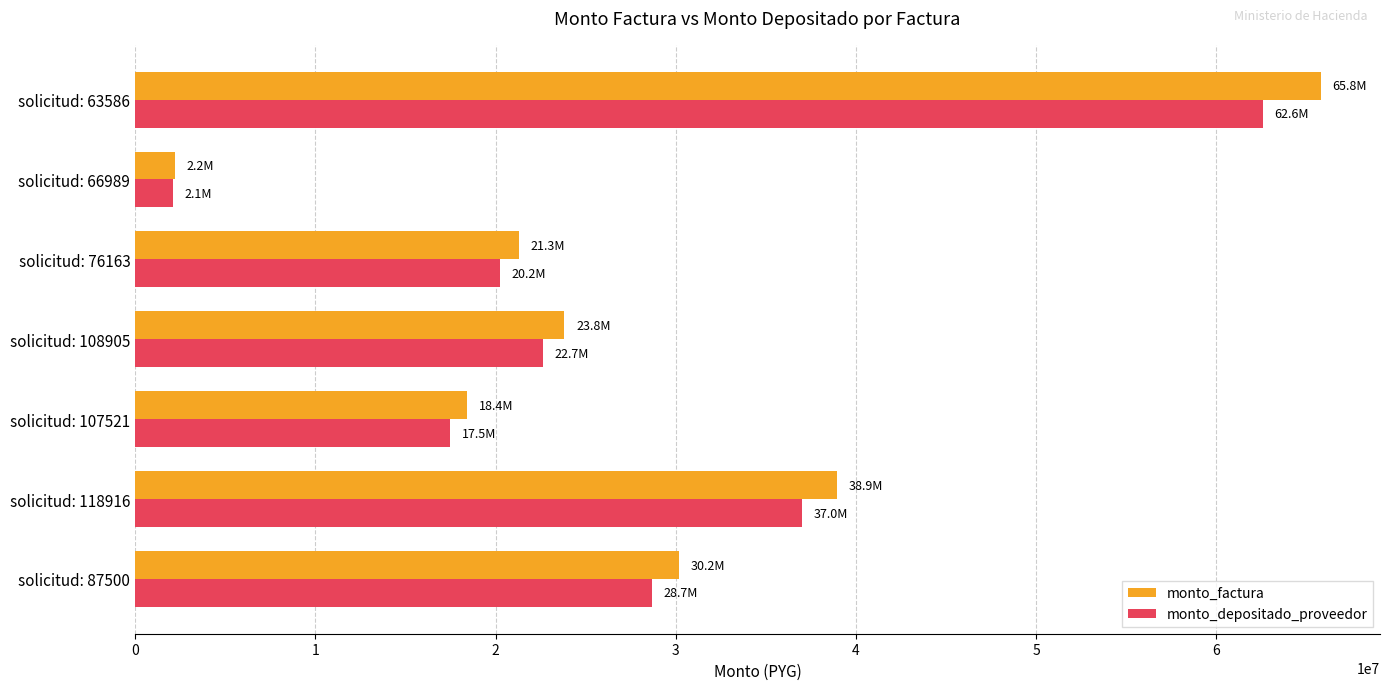

The value of monto_depositado_proveedor at solicitud: 87500 is 40270454. True or false?

False